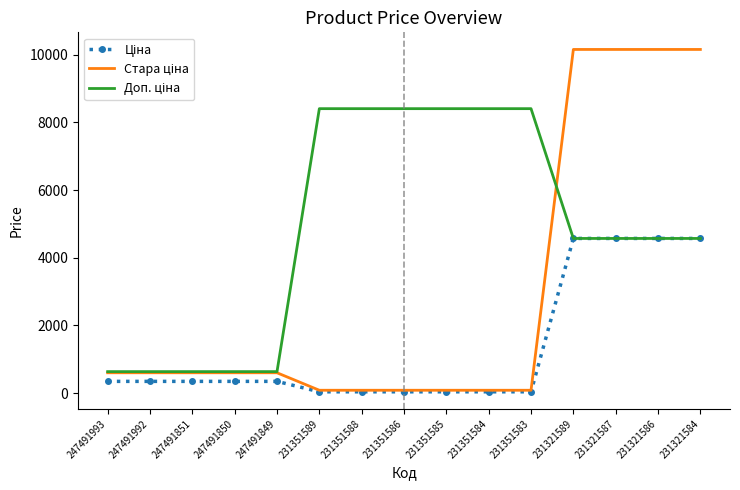

What is the maximum value shown in the chart?

10158.6